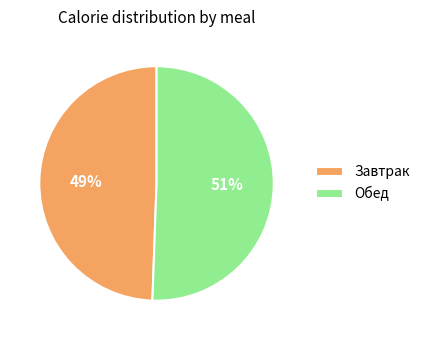

To the nearest percent, what is the average slice percentage?

50%